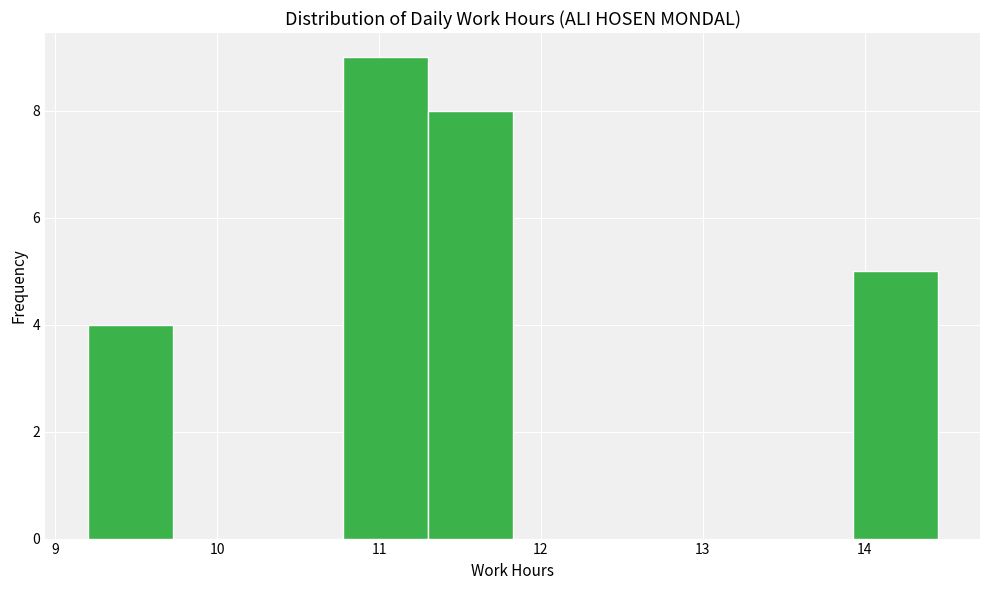

How tall is the bar that spans 10.8 to 11.3 on the x-axis? Neither the bar edges nor the heights are printed on the chart, so give them approximately, as read against the axes.

9